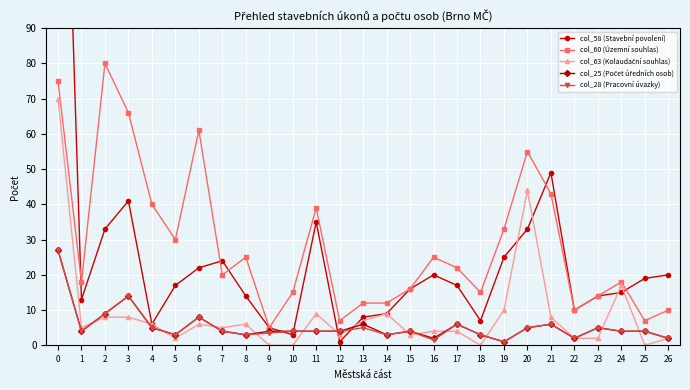

At how many categories does at least one series exceed 94?

1